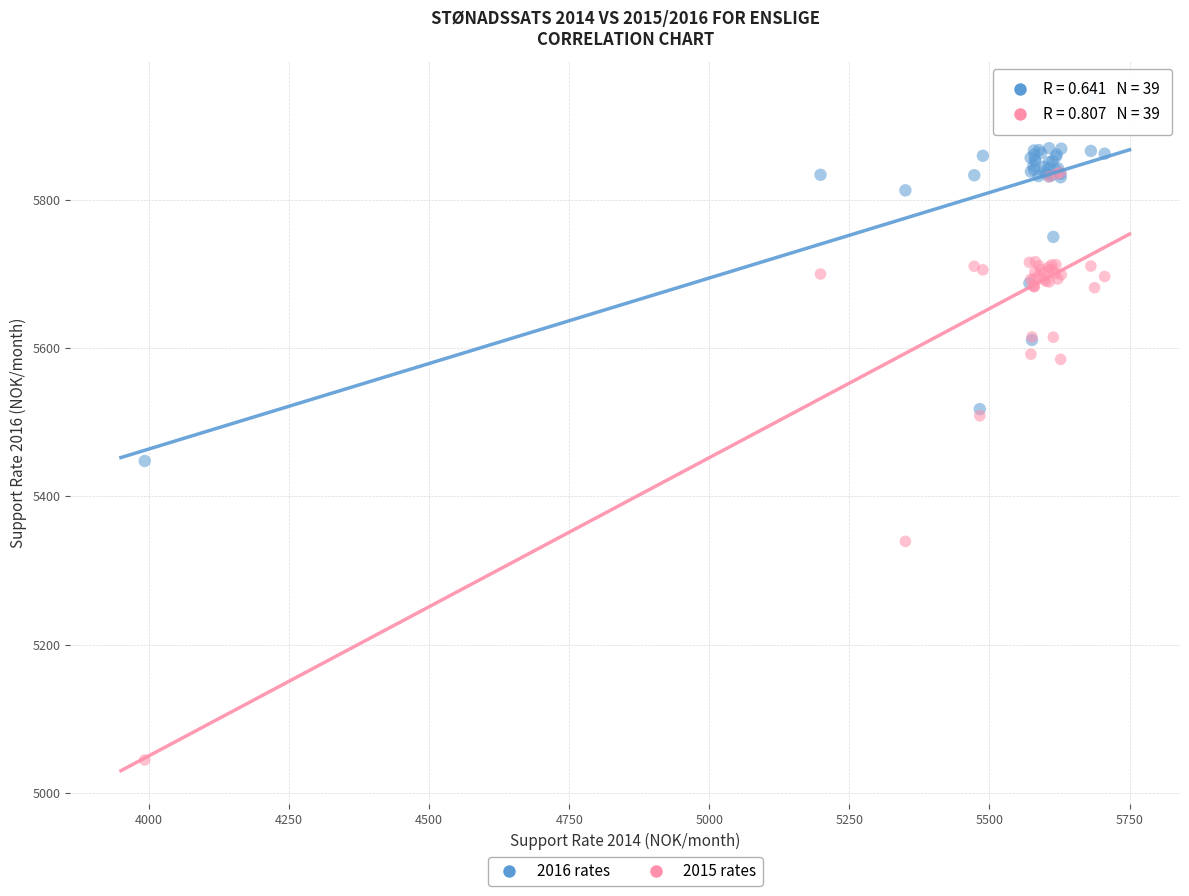

What are all the series names shown in the legend?

2016 rates, 2015 rates